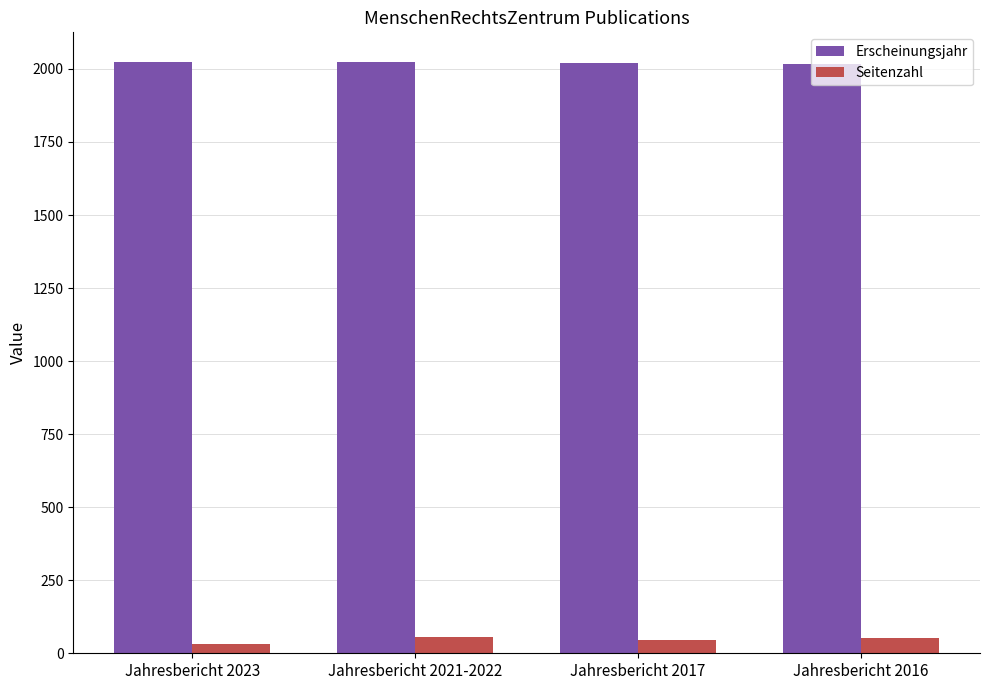

At how many categories does at least one series exceed 182?

4